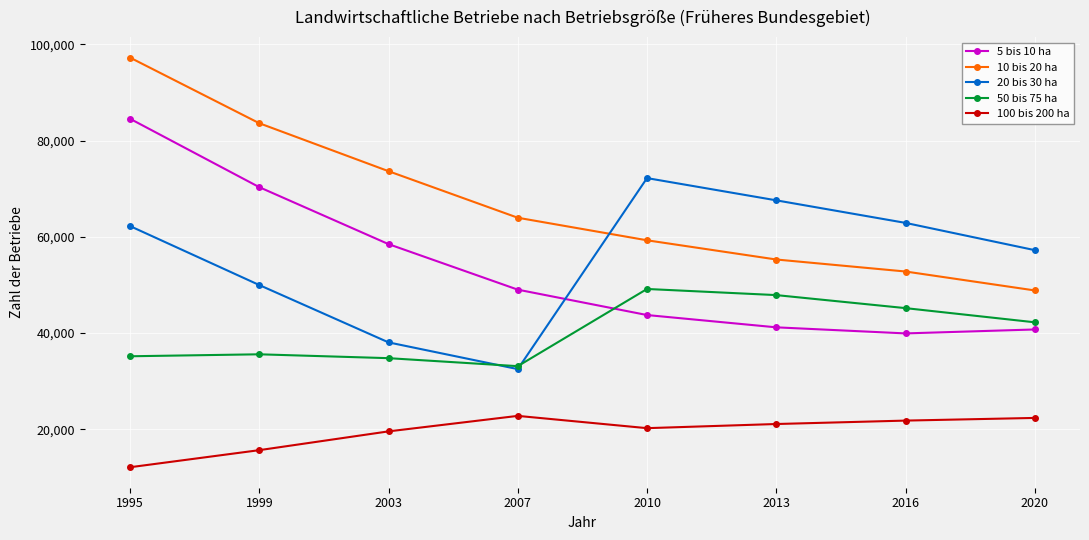

What is the value of the 20 bis 30 ha point at the 2nd from the left?

49992